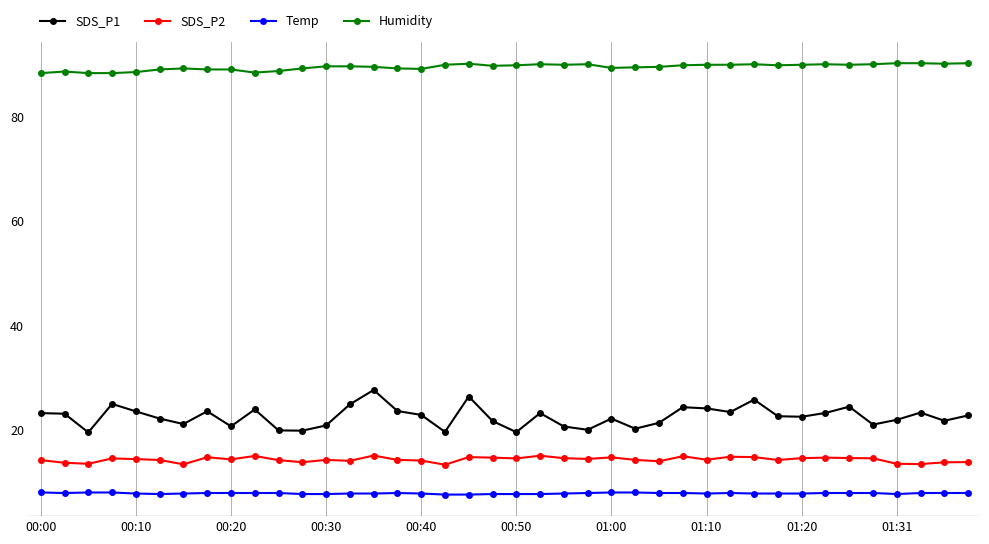

What is the value of the SDS_P1 point at the 13th from the left?

20.9